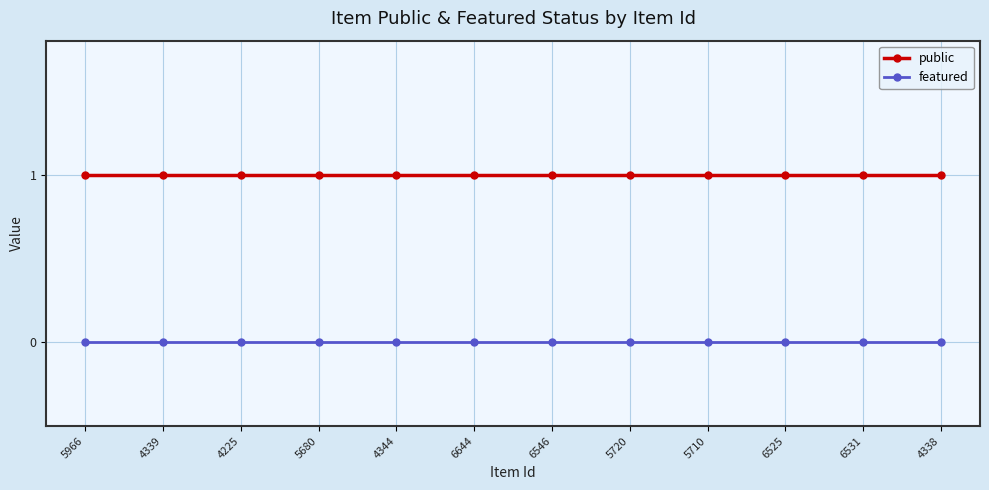

What is the highest value of the public series?

1